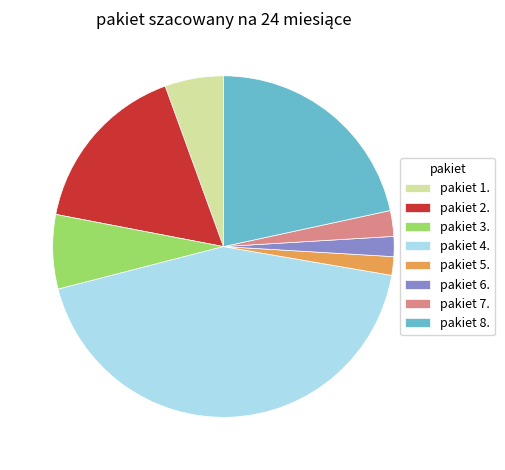

Do pakiet 2. and pakiet 8. together represent more than half of the pie?

No